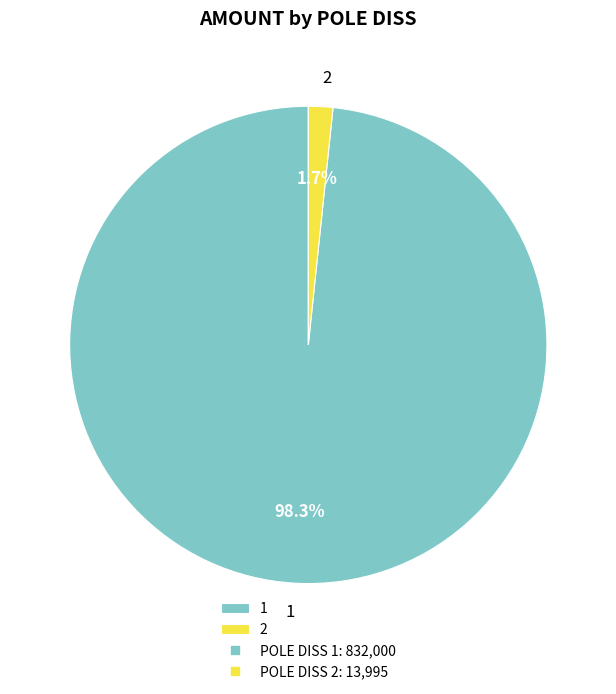

The 2 slice represents 2% of the pie. True or false?

True